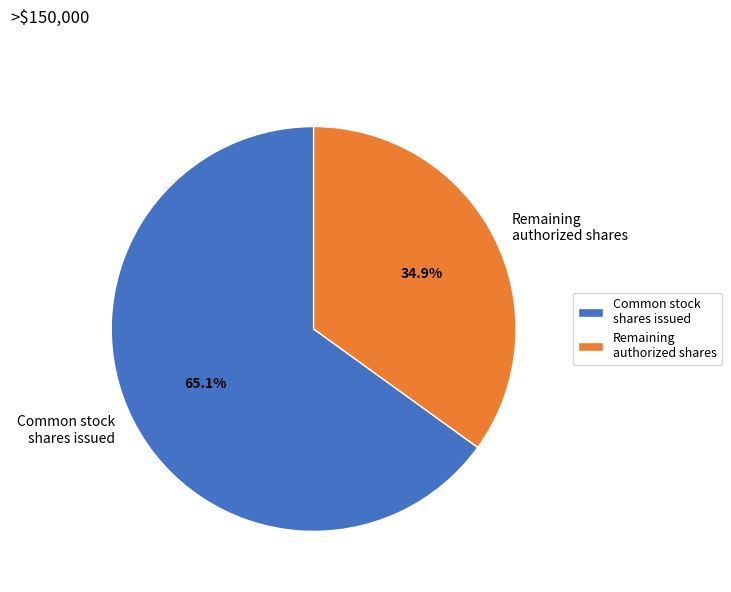

What is the ratio of the value at Common stock shares issued to the value at Remaining authorized shares?

1.9